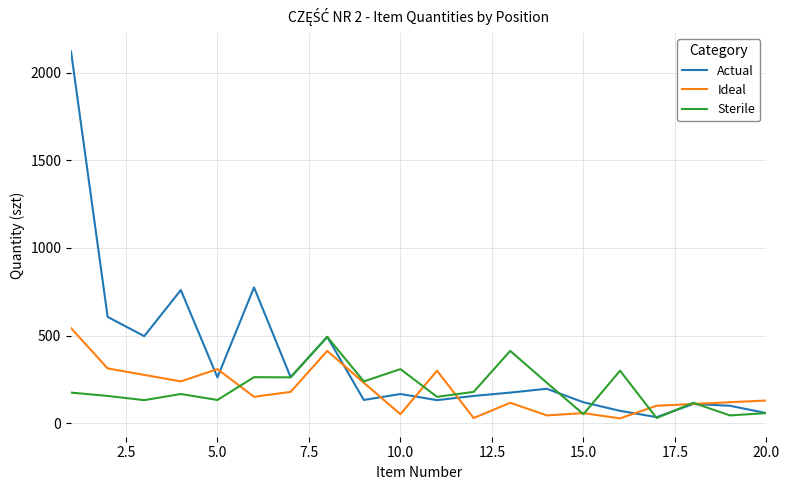

How many categories are shown in the chart?

20